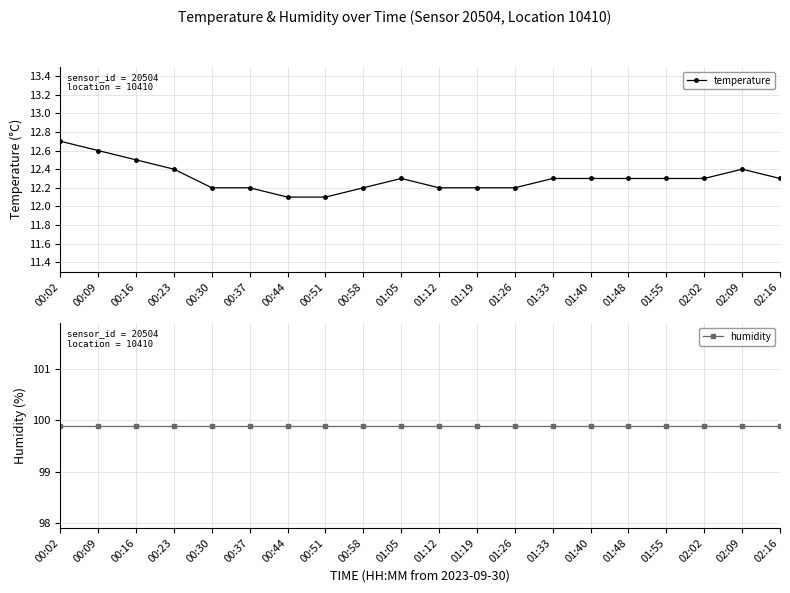

At which category is the sum across all series the highest?

00:02